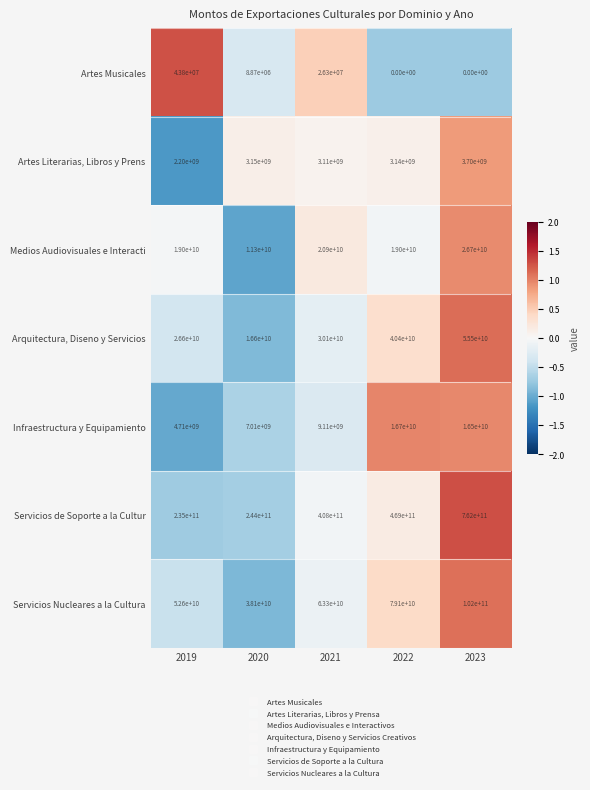

What is the spread (max minus min) of values at 2020?

243991130000